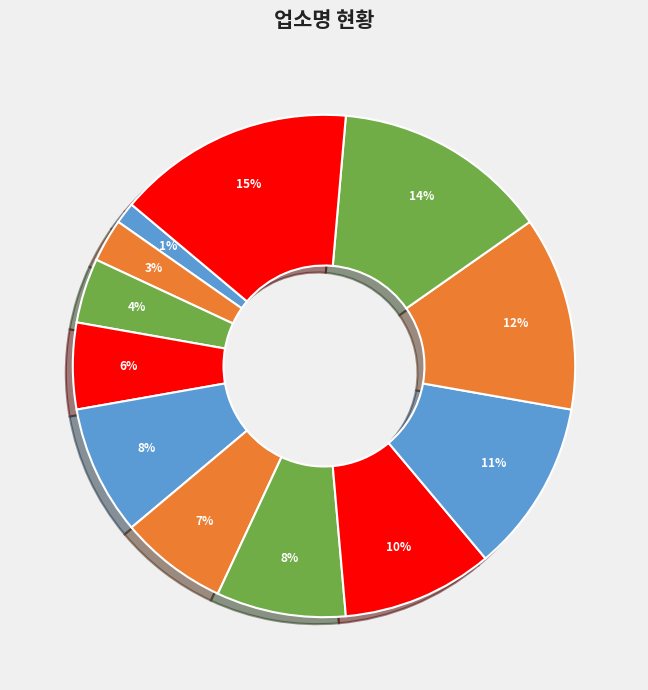

Which category has the biggest portion of the pie?

한미약품(주)